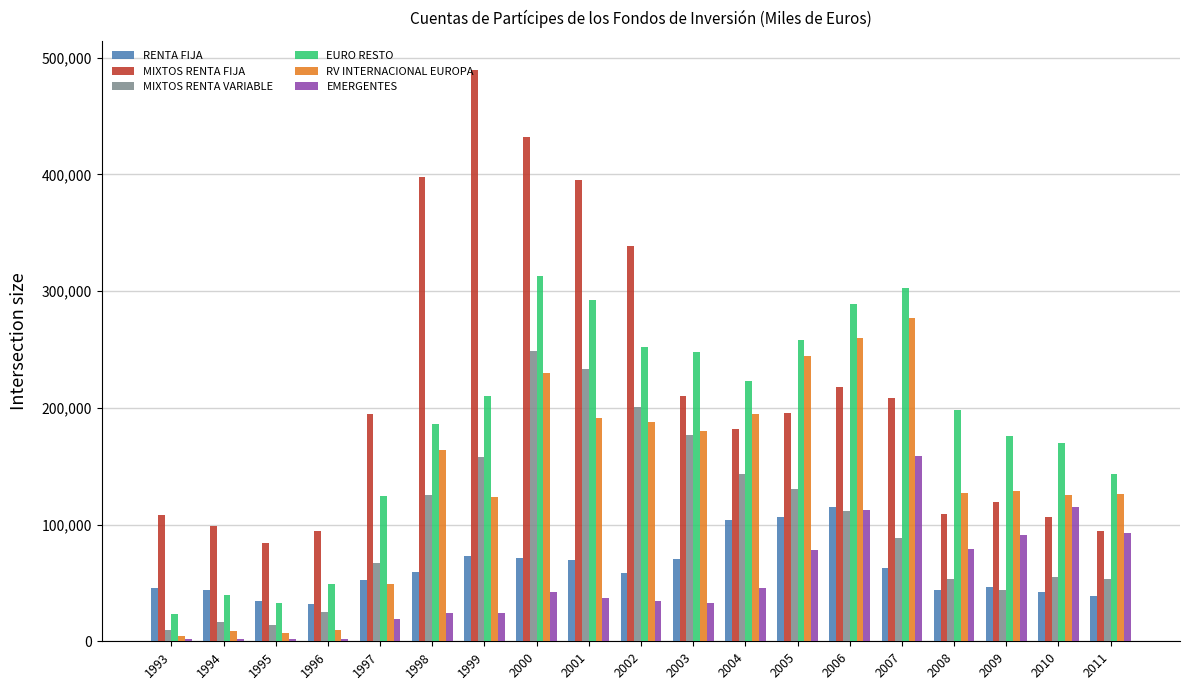

What is the difference between the highest and lowest values at 2006?

177483